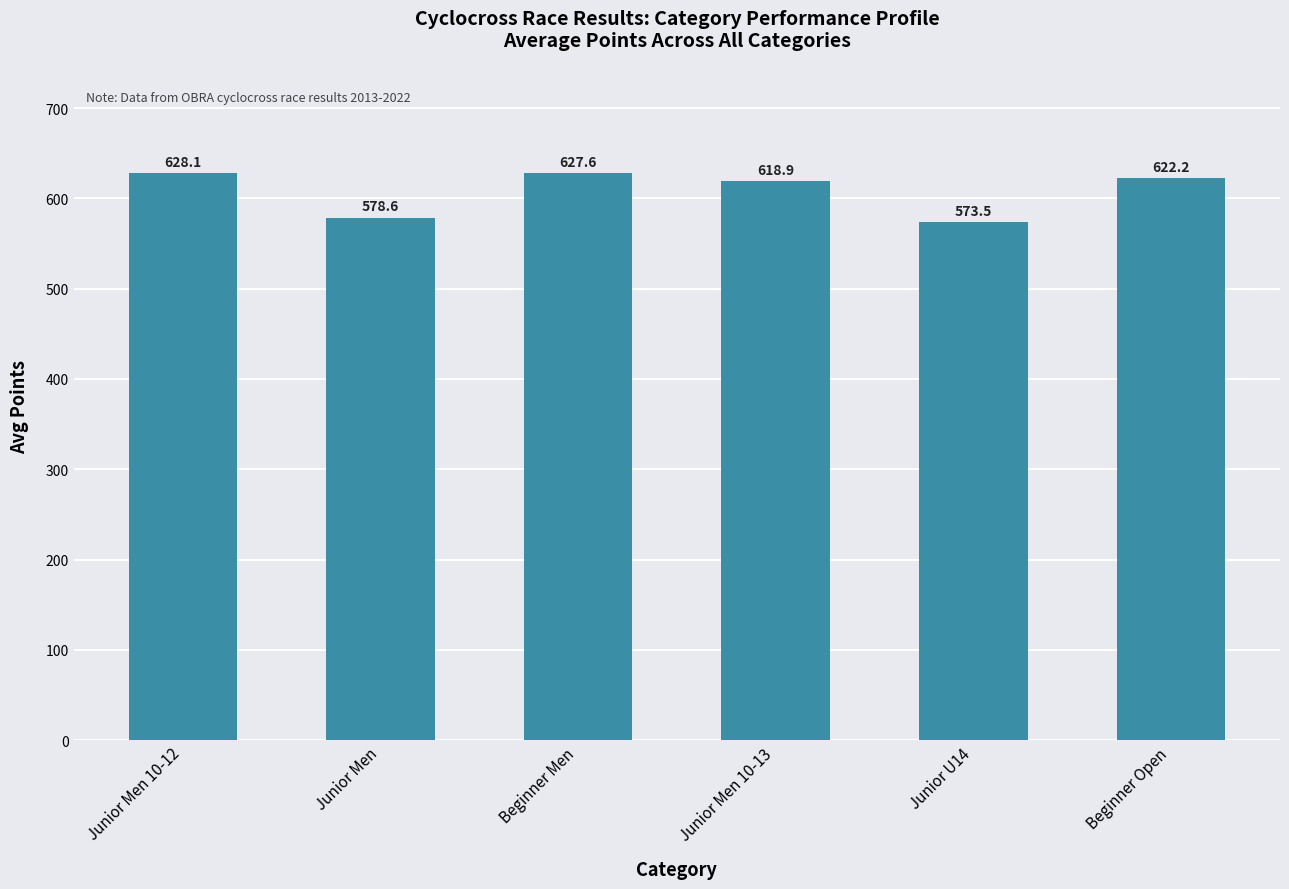

How many values are below 622?

3